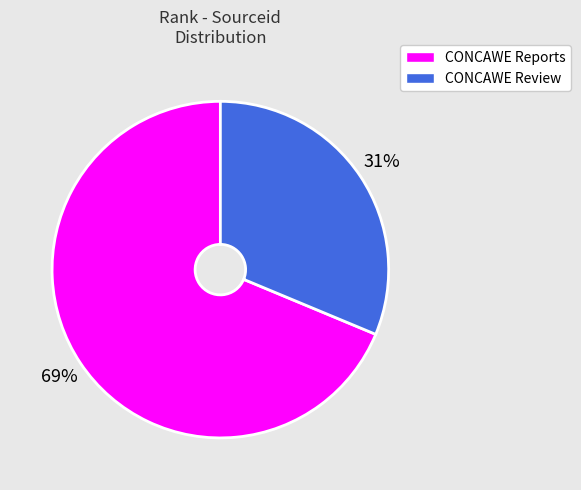

To the nearest percent, what is the average slice percentage?

50%